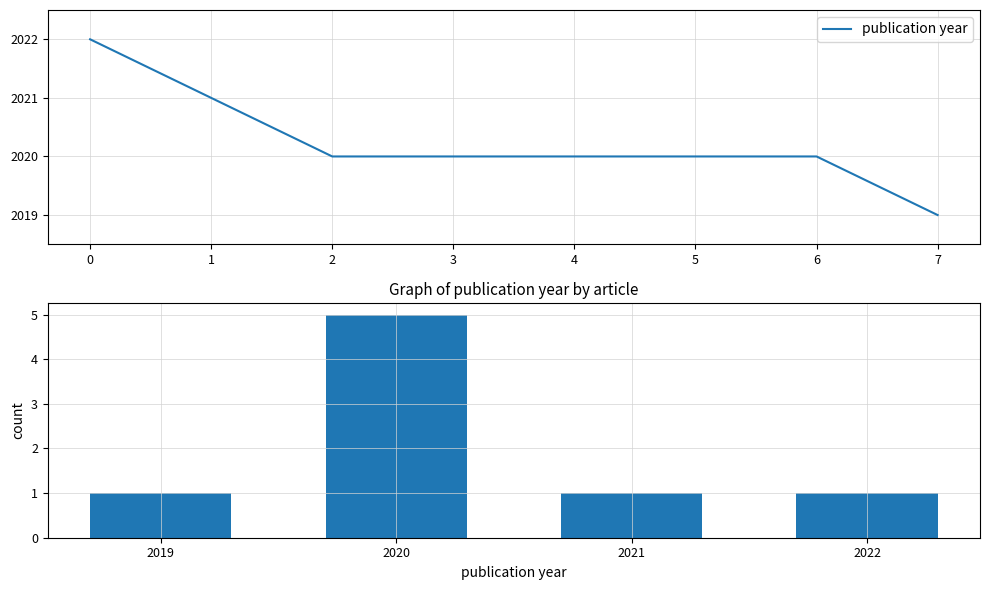

What is the difference between the maximum and minimum values?

4